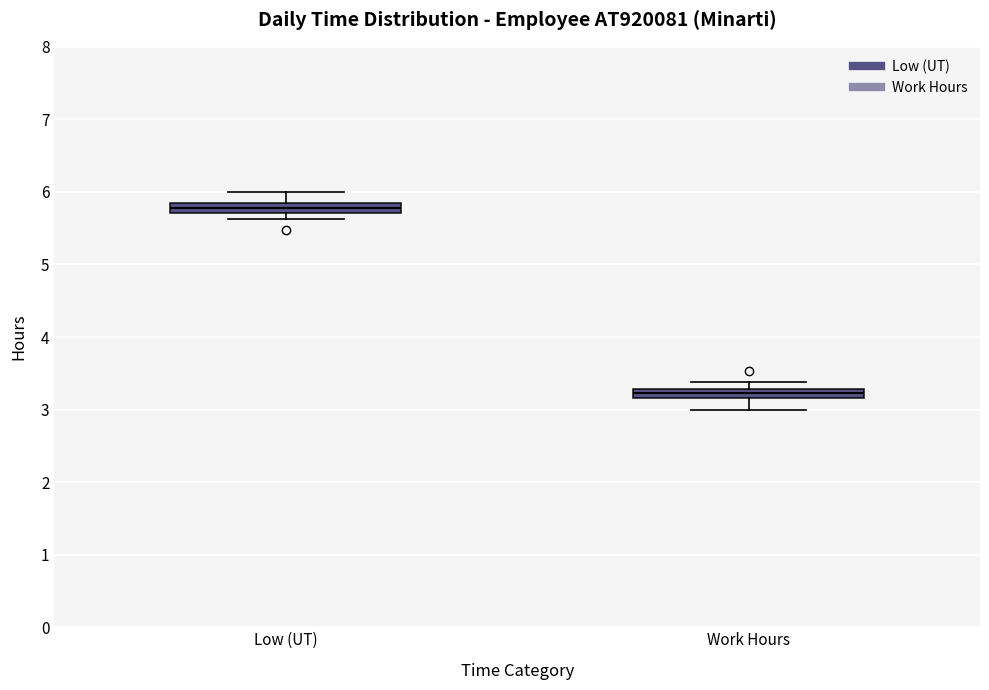

Which box has the highest median line?

Low (UT)